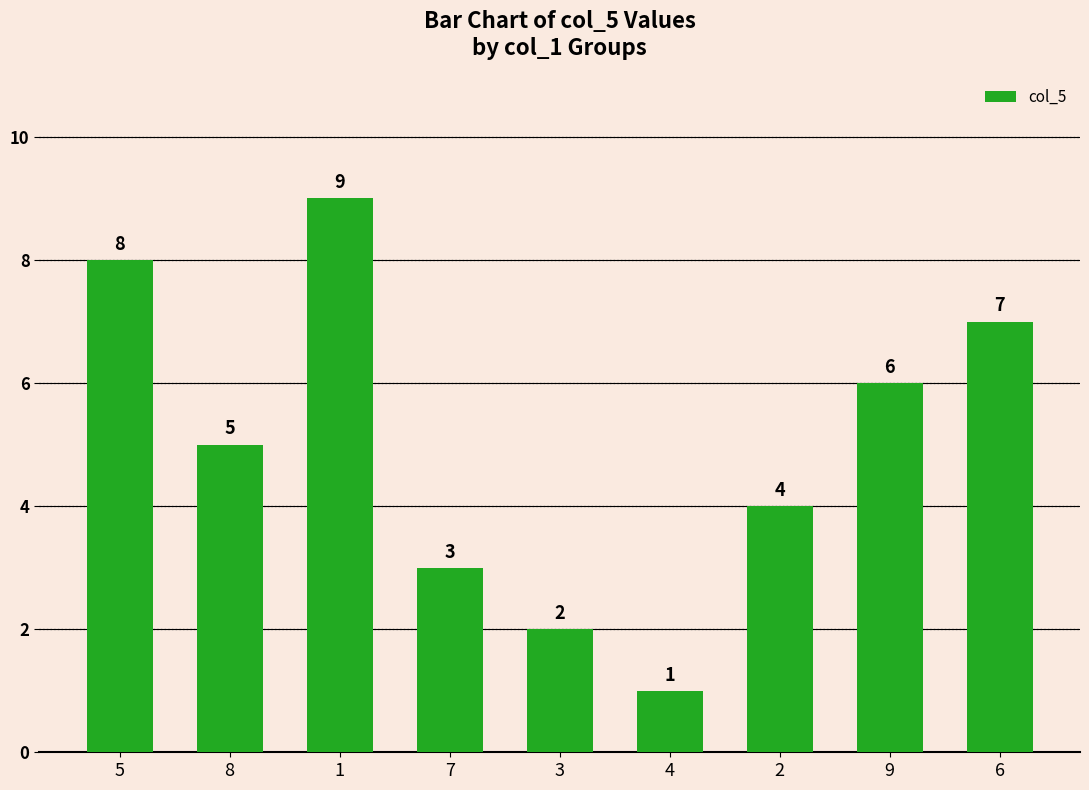

List the labels in order of value, smallest first.

4, 3, 7, 2, 8, 9, 6, 5, 1